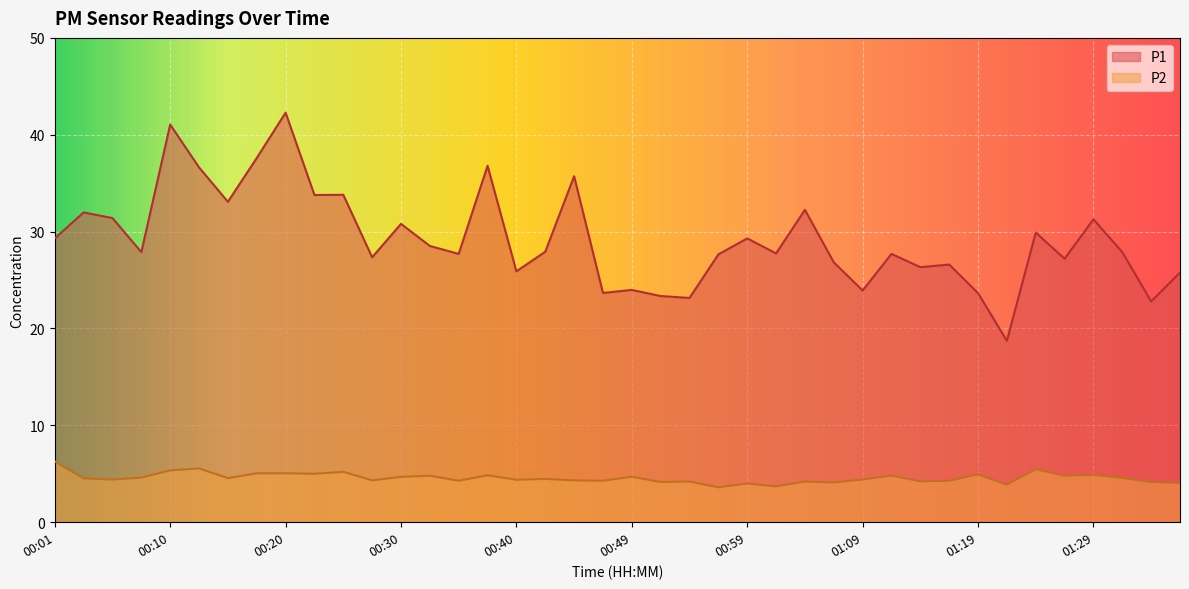

At which category does P2 reach its first local valley?

00:06